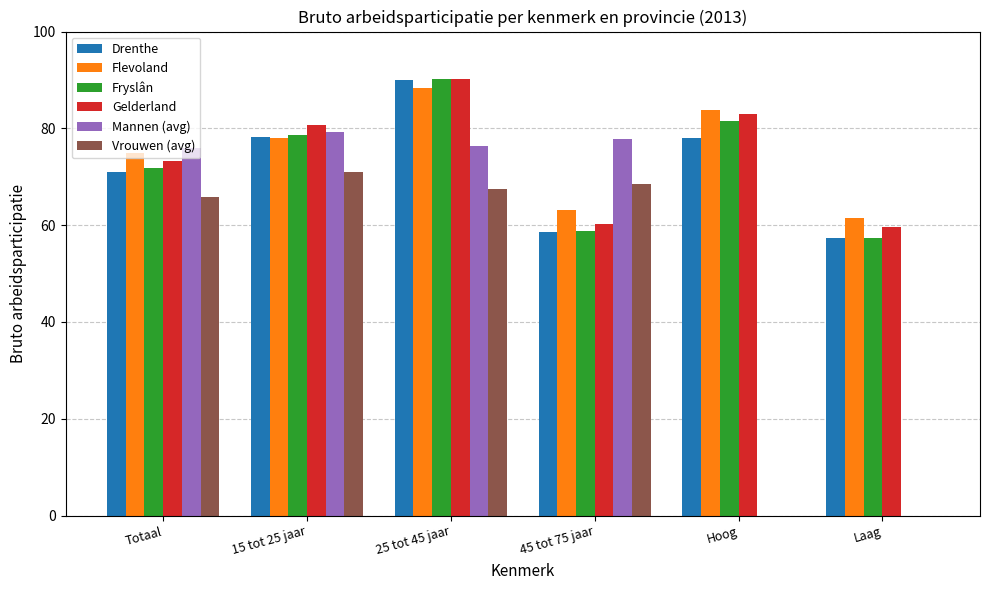

At which category is the sum across all series the highest?

25 tot 45 jaar